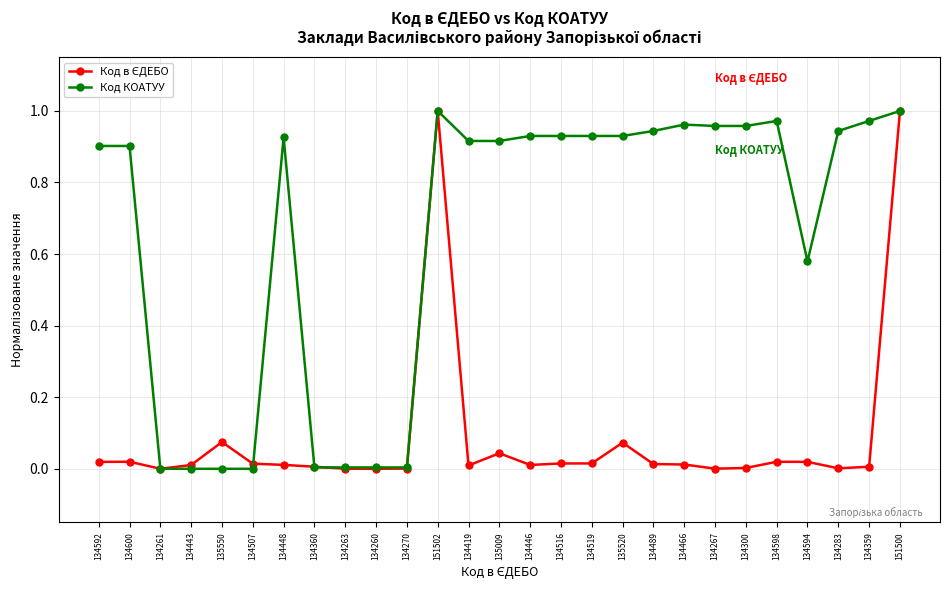

True or false: Код КОАТУУ has a value of 0.2 at 134592.

False